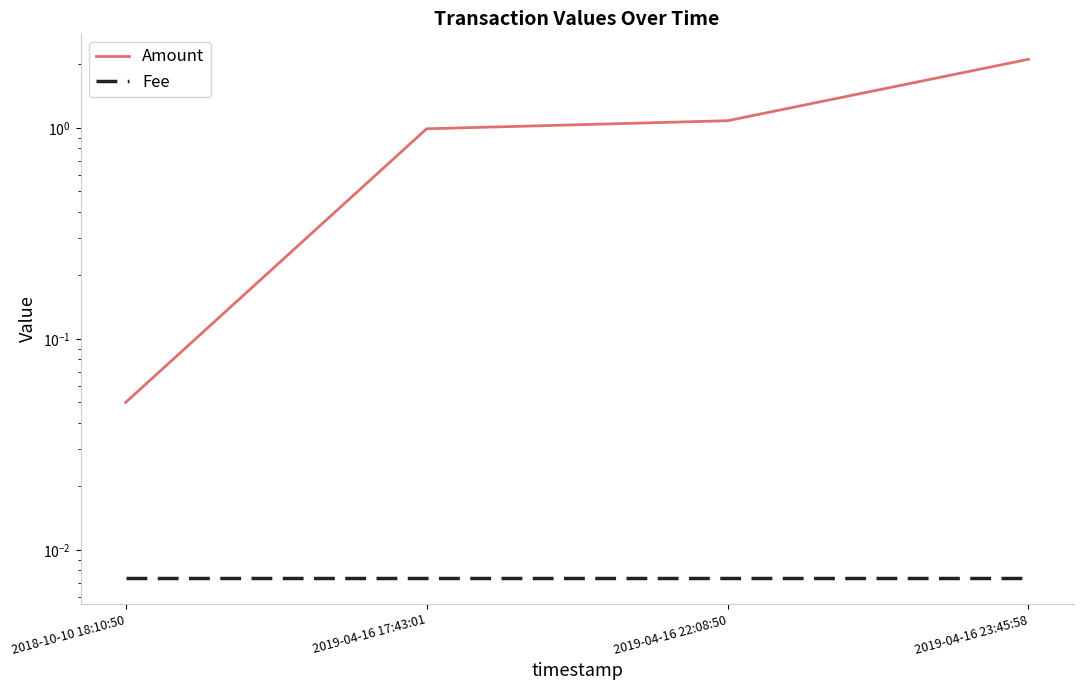

Reading right to left, extract all data points from this chart.

Amount: 2.1	1.1	1.0	0.1
Fee: 0.0	0.0	0.0	0.0